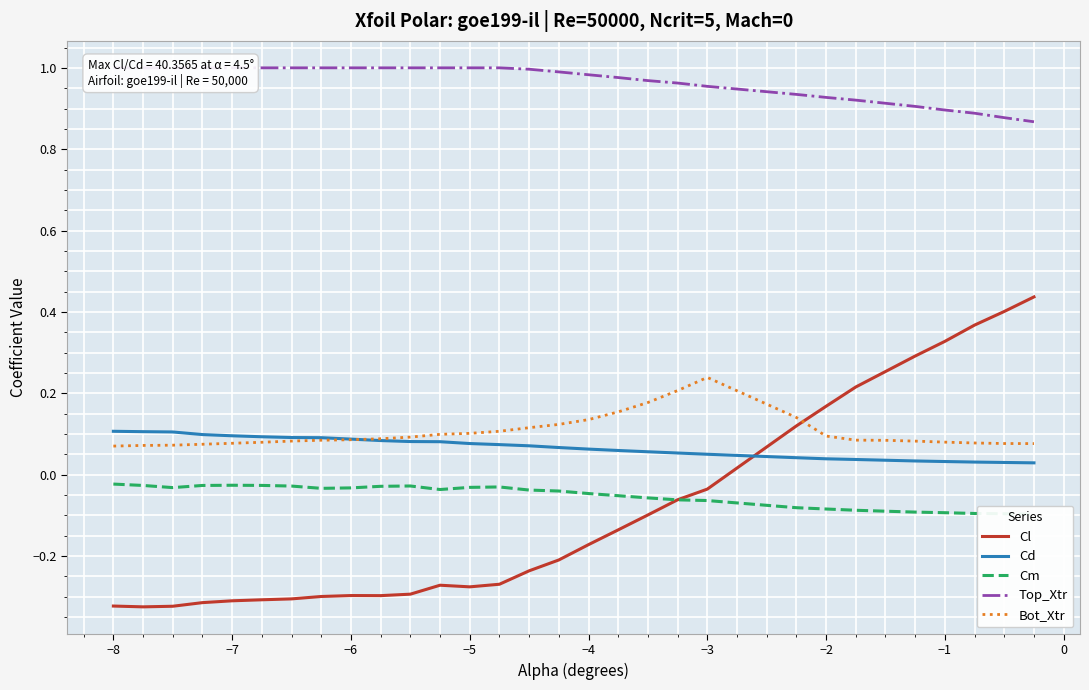

What is the difference between the maximum and minimum values in the Cd series?

0.1